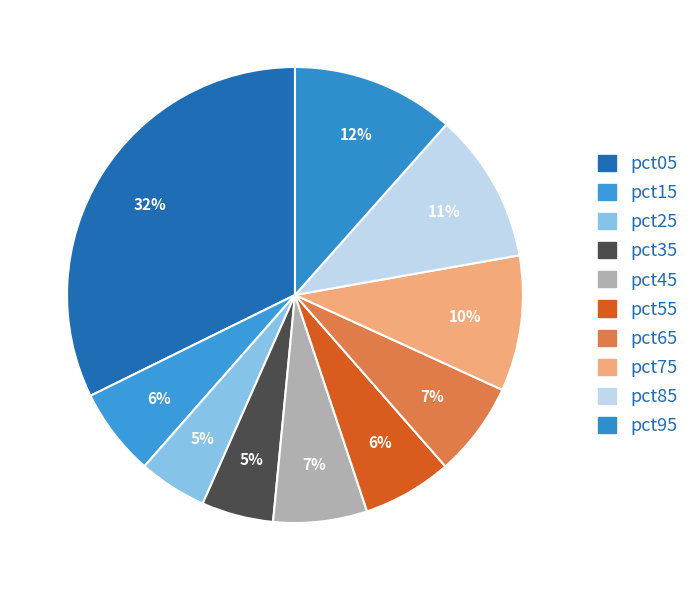

Does pct95 account for over 50% of the chart?

No